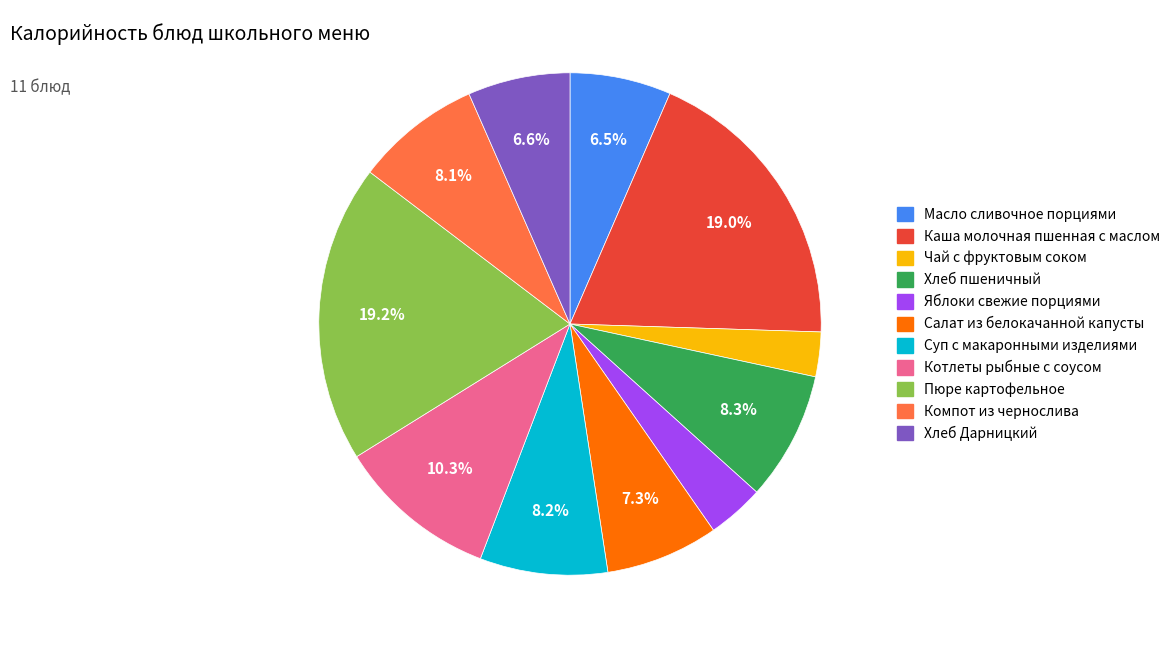

To the nearest percent, what is the difference between the Чай с фруктовым соком and Яблоки свежие порциями slice percentages?

1%